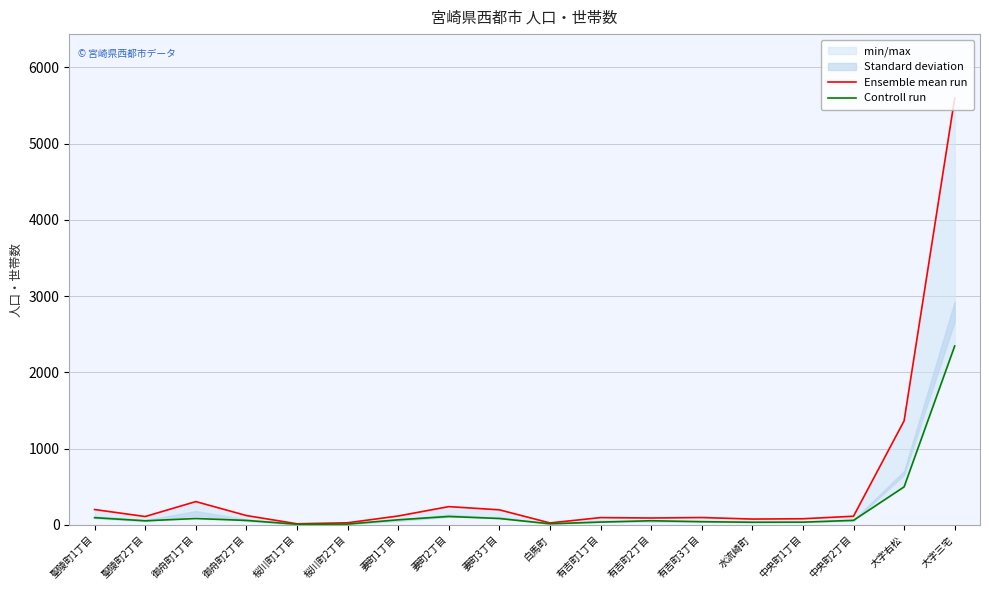

True or false: Controll run and Ensemble mean run cross at least once.

False